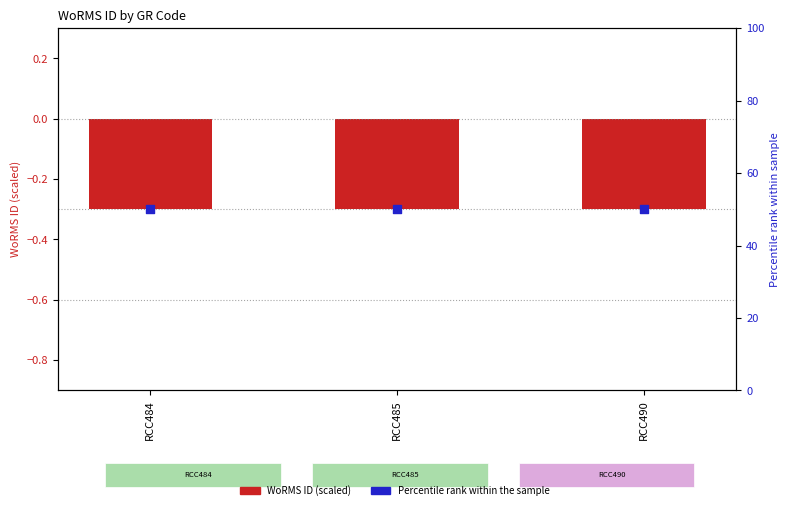

At how many categories does at least one series exceed 13?

3